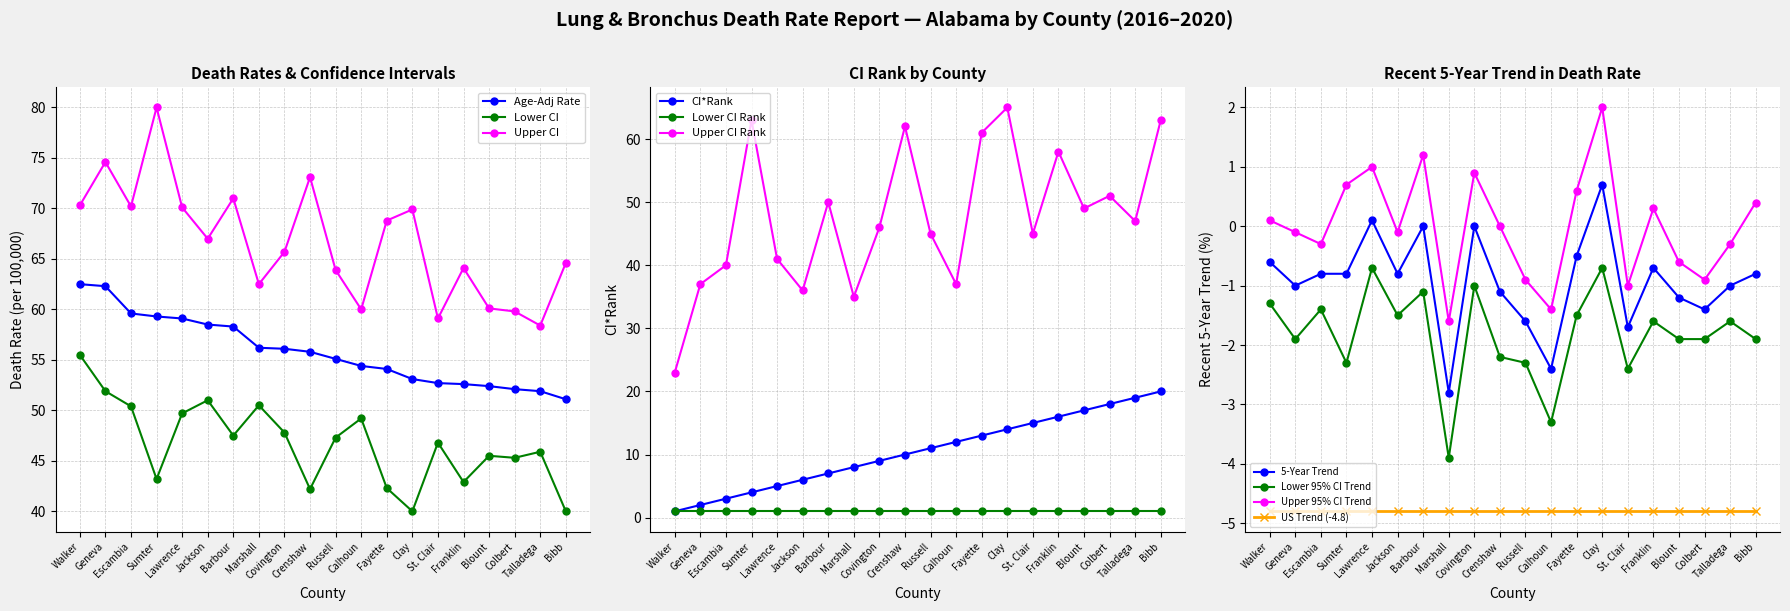

What is the minimum value for Upper CI?

58.4